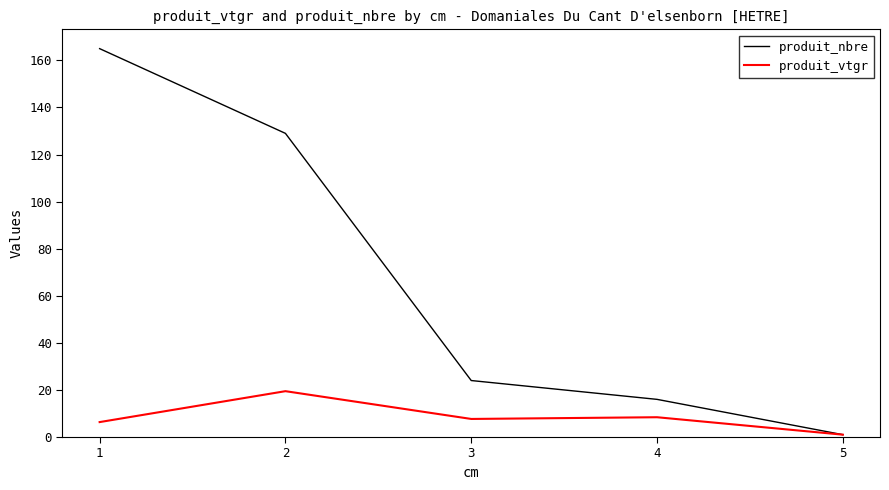

What is the average value of the produit_nbre series?

67.0